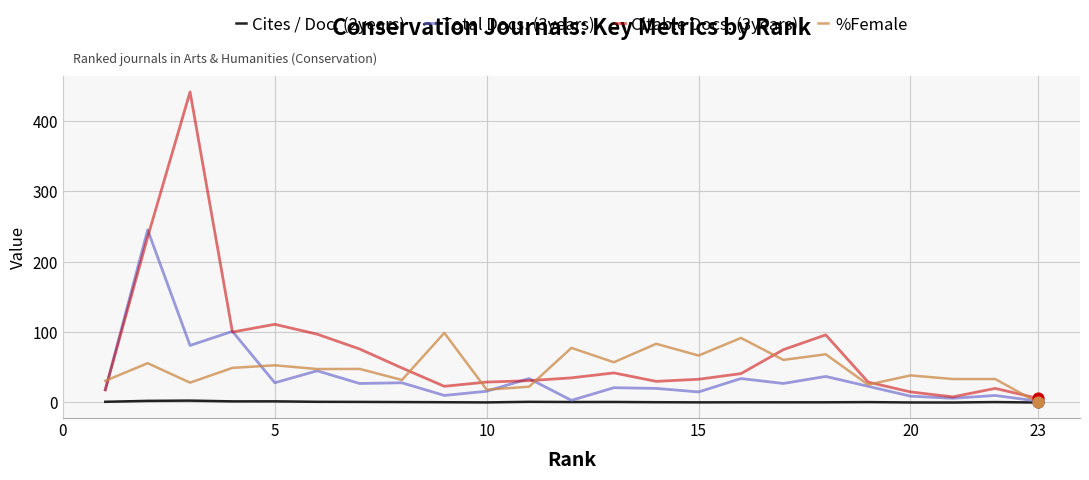

What are all the series names shown in the legend?

Cites / Doc. (2years), Total Docs. (3years), Citable Docs. (3years), %Female